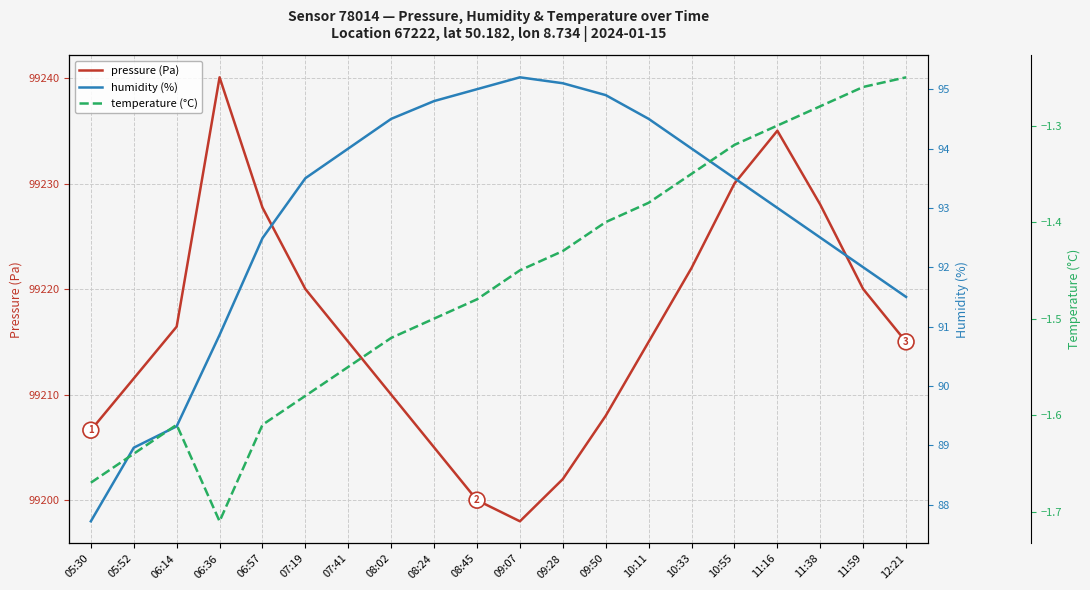

Which series has the largest range (max minus min)?

pressure (Pa)